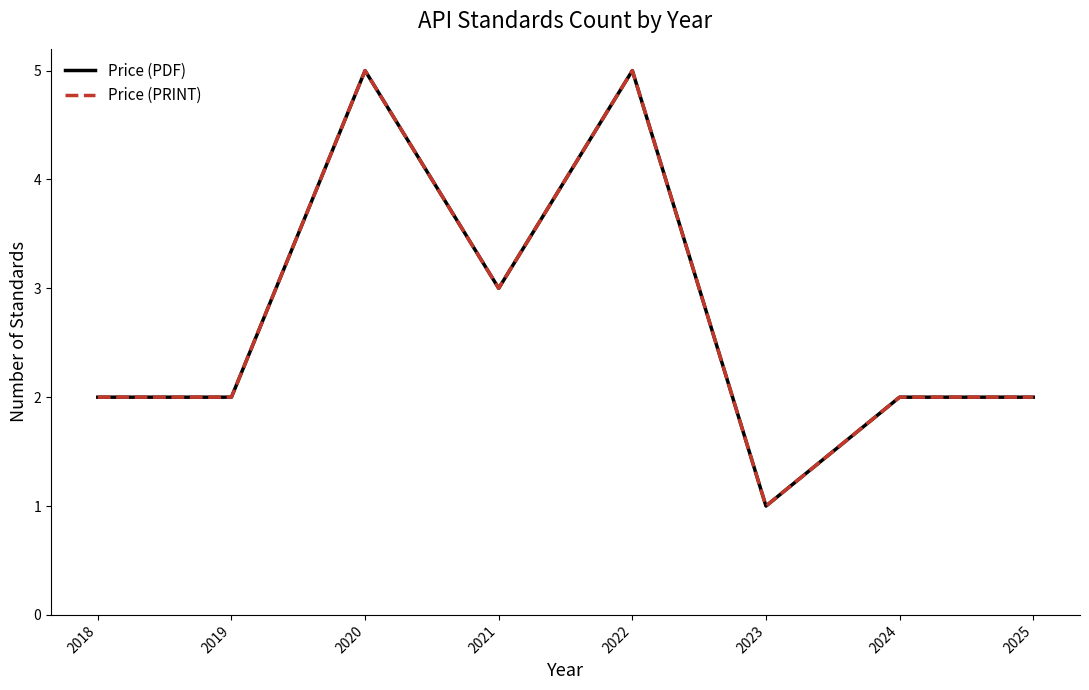

True or false: Price (PRINT) and Price (PDF) intersect in this chart.

False